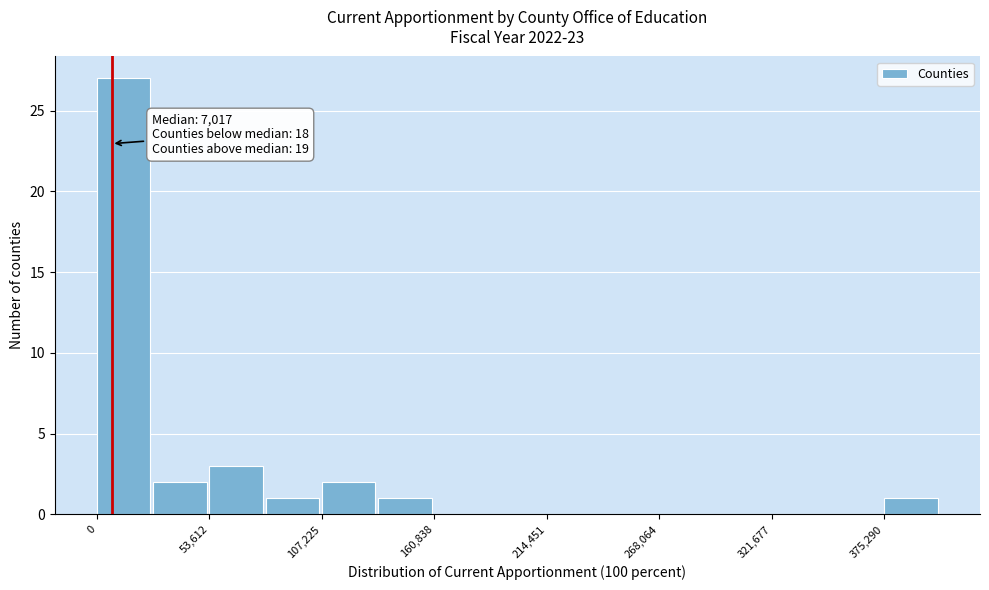

Around what value on the x-axis is the tallest bar? Give the approximate position of its centre, as read against the axis.

10000